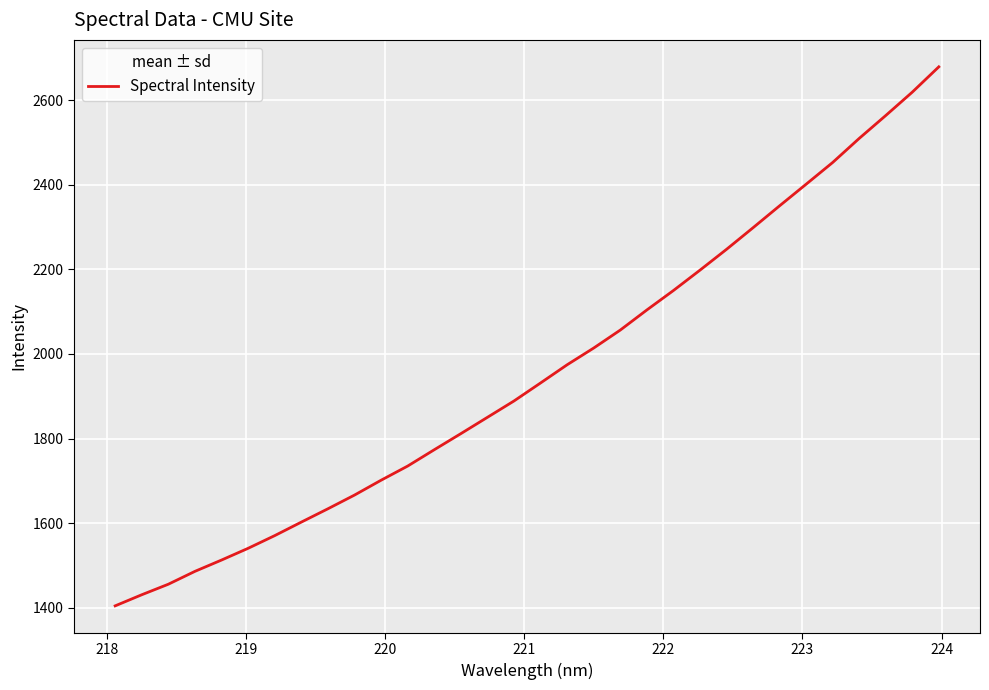

What is the difference between the maximum and minimum values?

1274.9